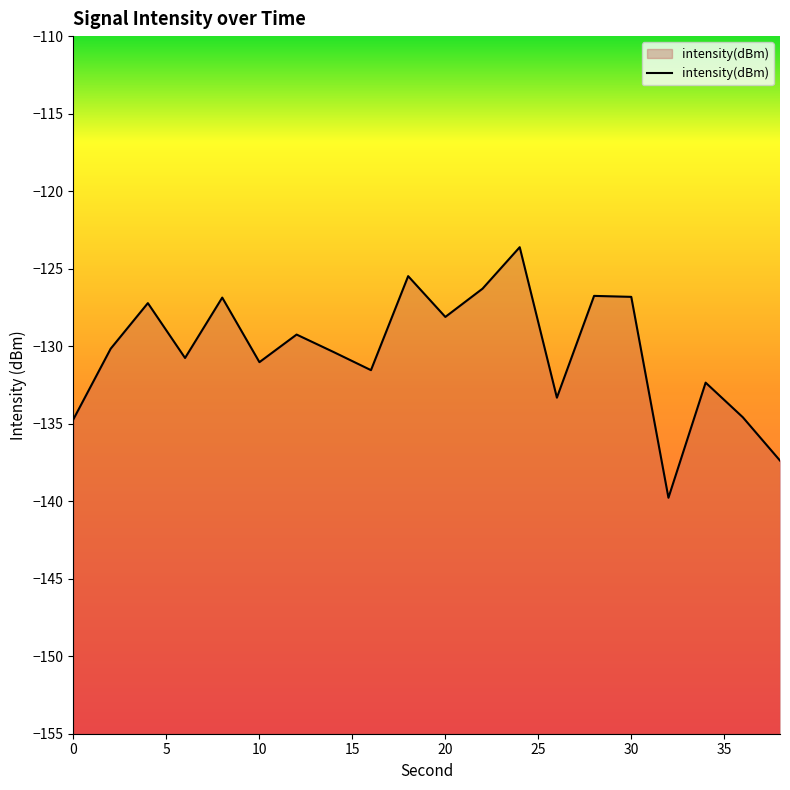

How many interior local peaks (higher than both neighbors) does the data have?

7